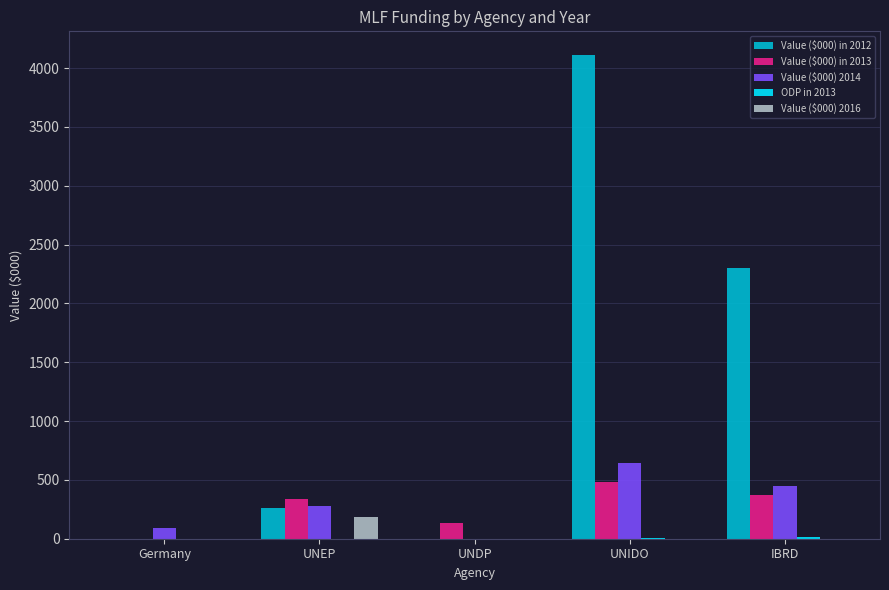

True or false: Value ($000) in 2012 has a value of 1091.3 at IBRD.

False